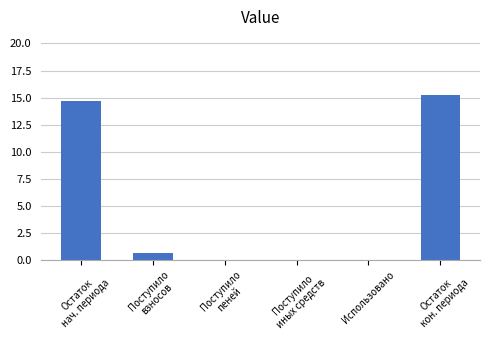

Count the number of data series in this chart.

1